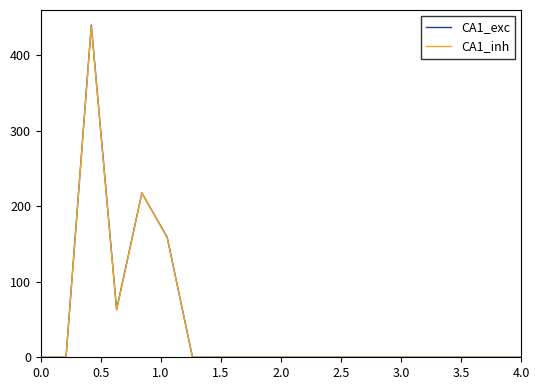

Which series has the largest range (max minus min)?

CA1_exc